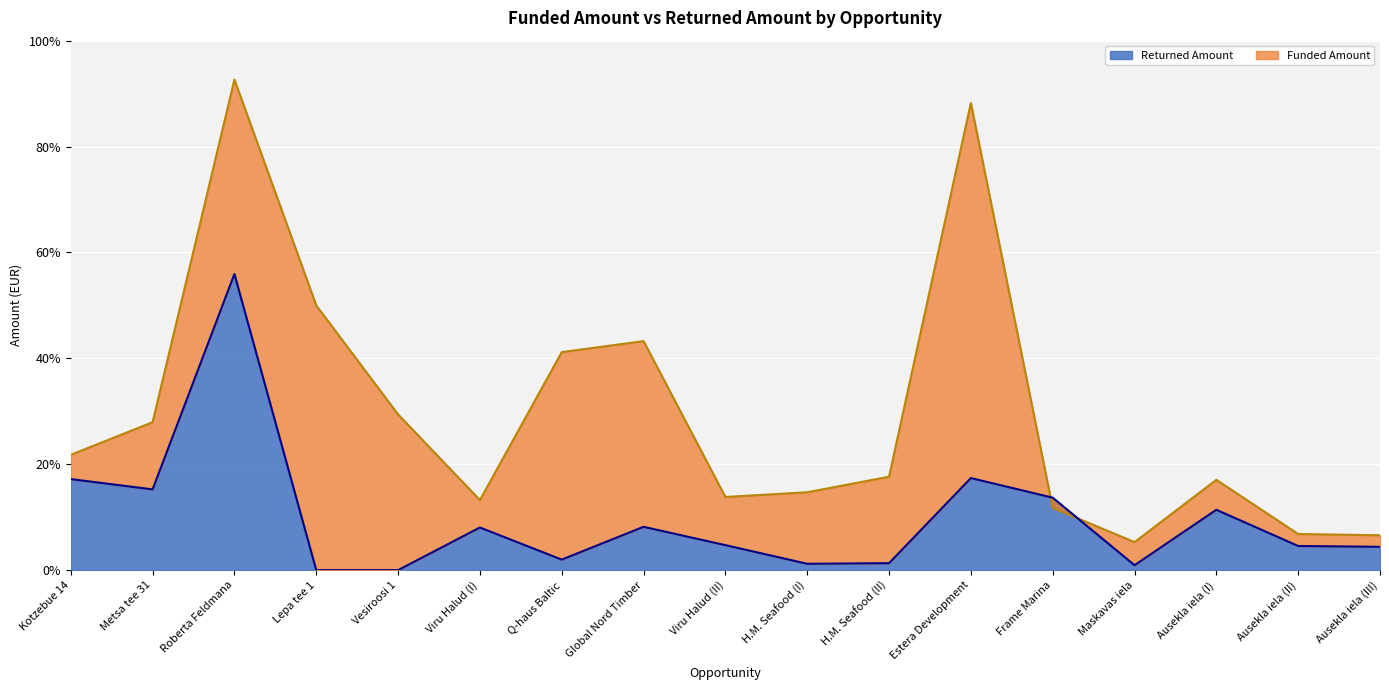

Count the number of categories in the chart.

17